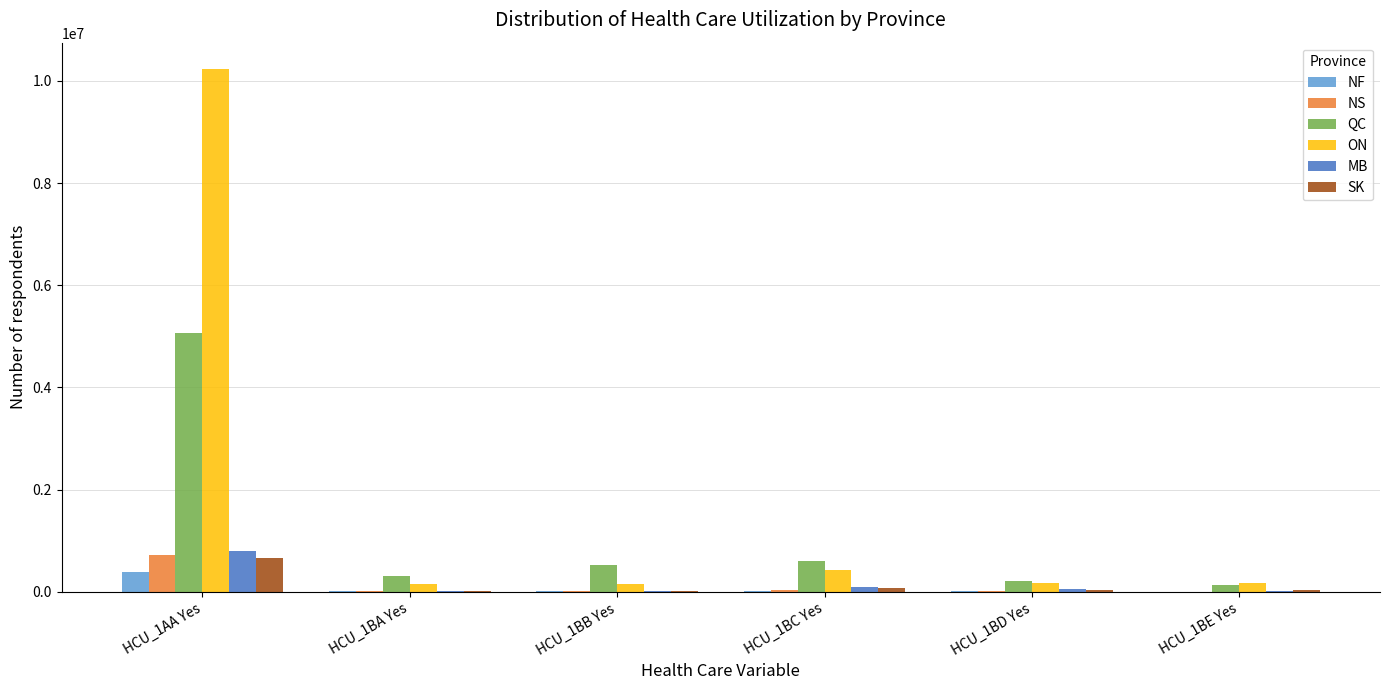

What is the maximum value shown in the chart?

10236500